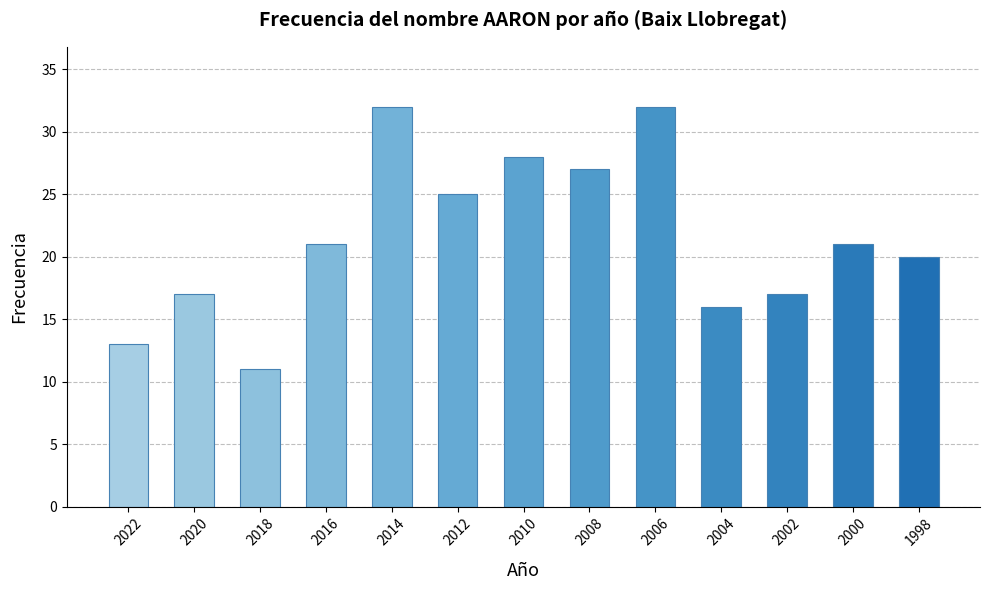

Reading right to left, what are all the values shown in this chart?

1998=20	2000=21	2002=17	2004=16	2006=32	2008=27	2010=28	2012=25	2014=32	2016=21	2018=11	2020=17	2022=13